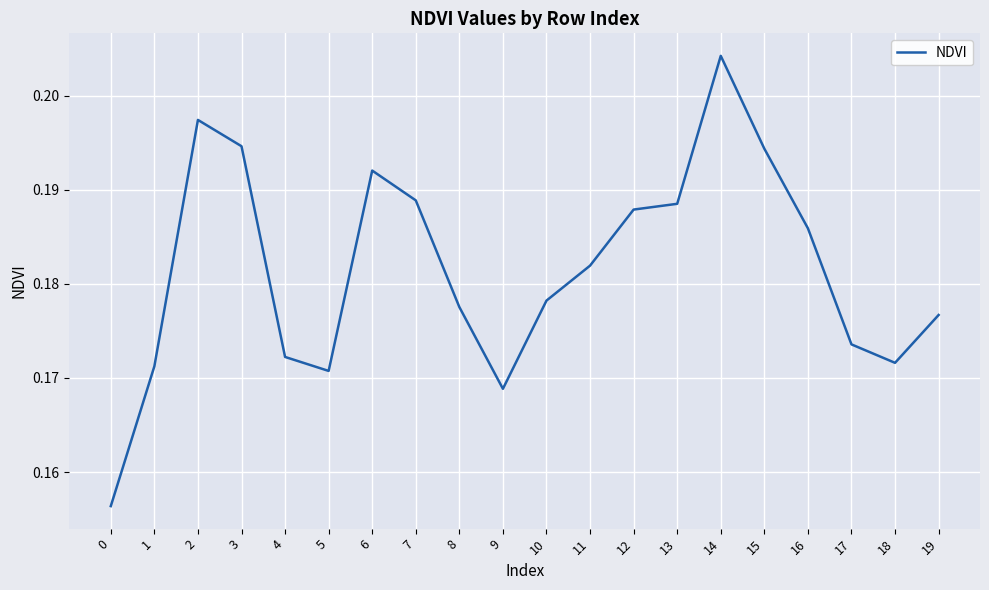

What is the sum of the values at 3 and 5?

0.4